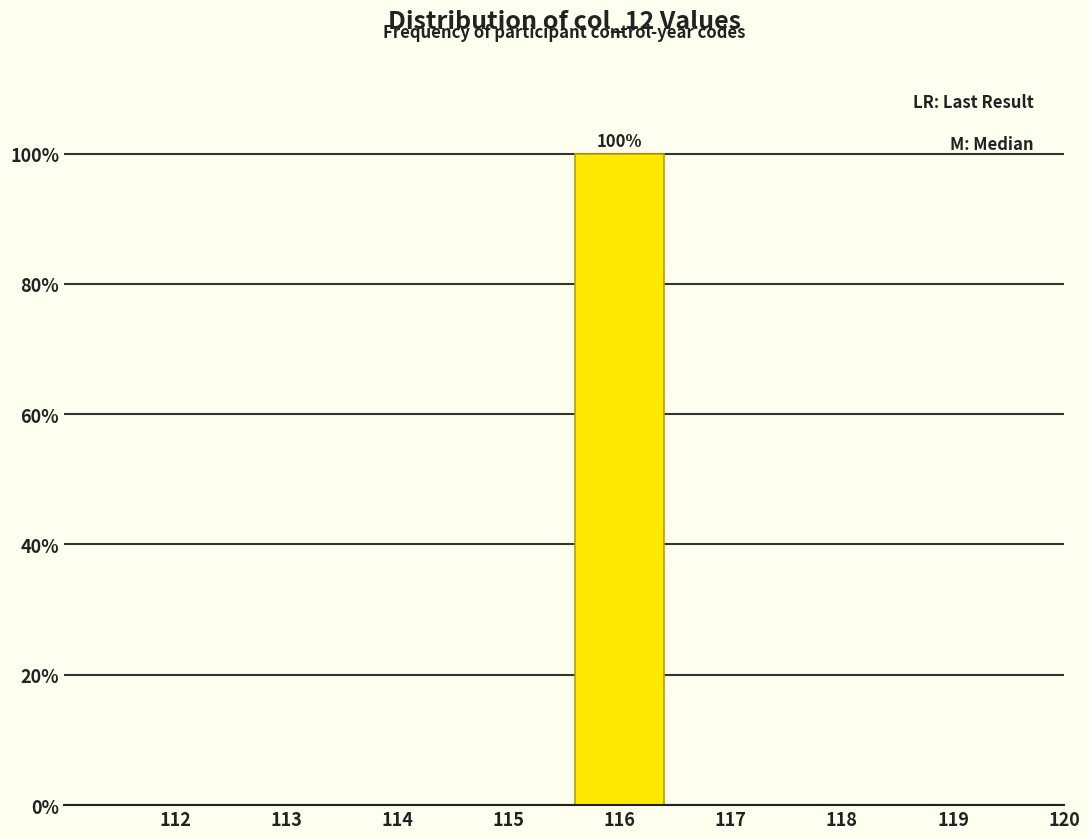

Reading right to left, list all the values displayed in this chart.

120=0	119=0	118=0	117=0	116=100	115=0	114=0	113=0	112=0